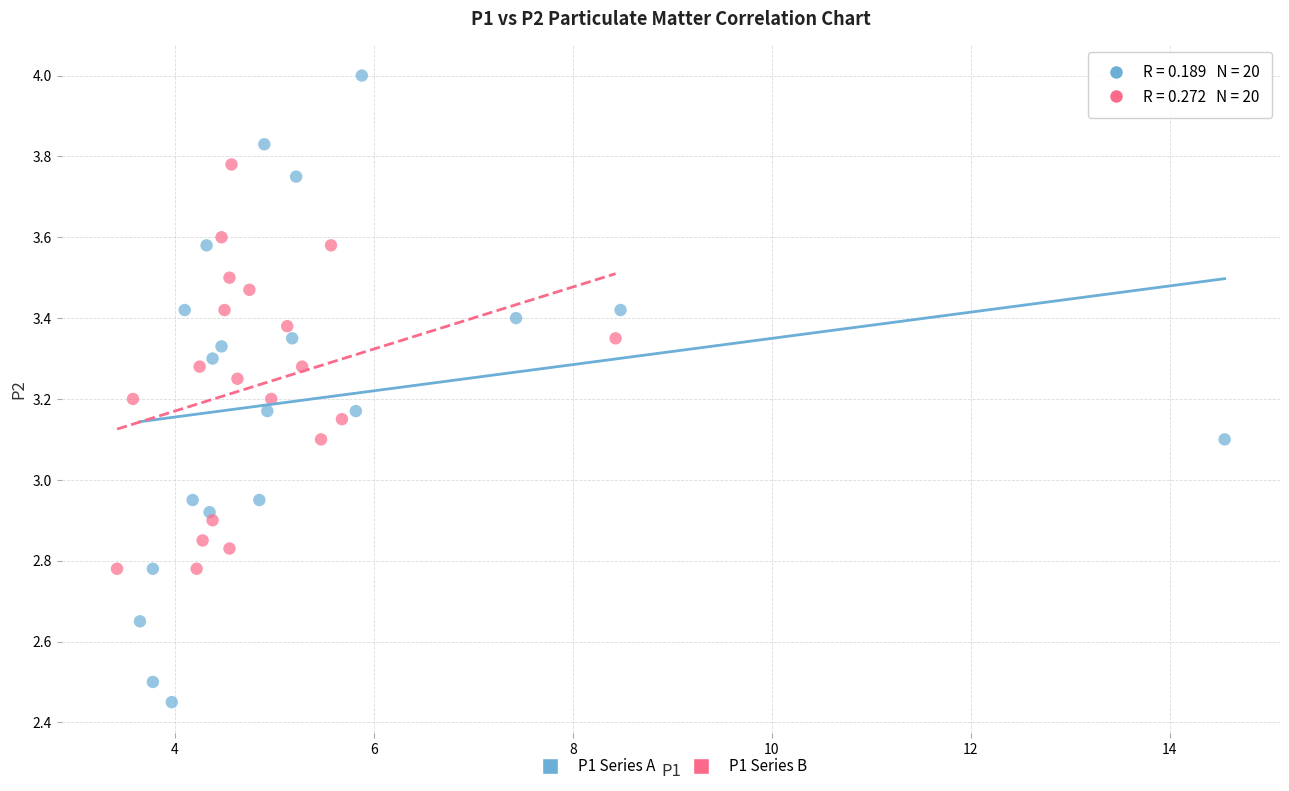

Which series contains the lowest Y value?

P1 Series A